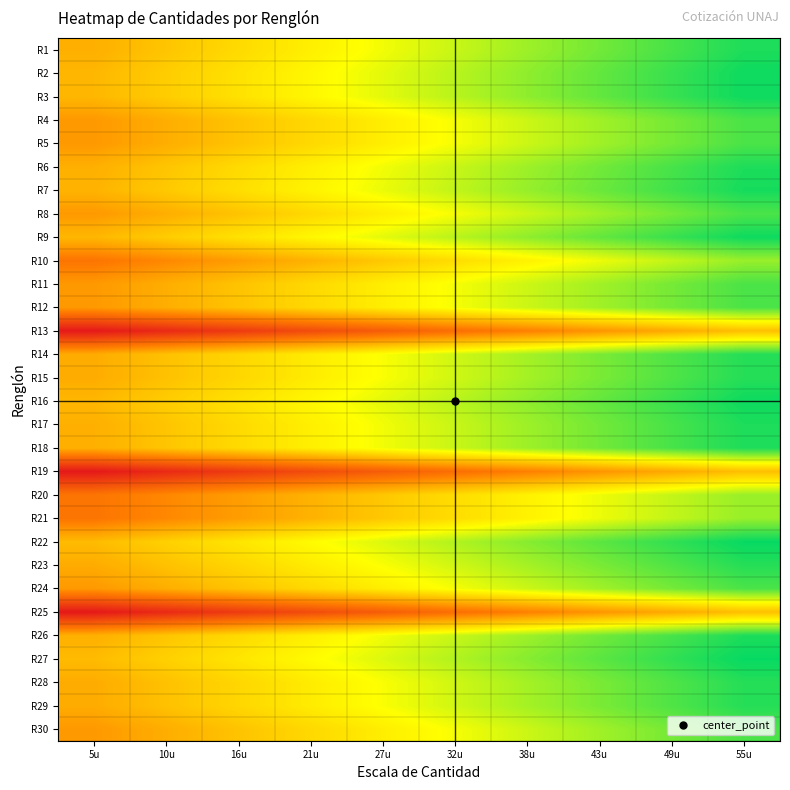

What is the total value across all series at 10u?

-3.4